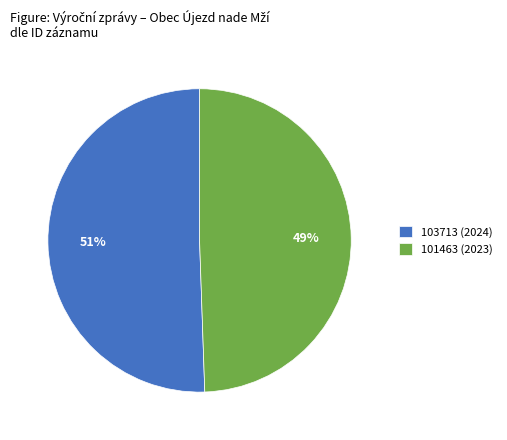

To the nearest percent, what is the combined percentage of 103713 (2024) and 101463 (2023)?

100%